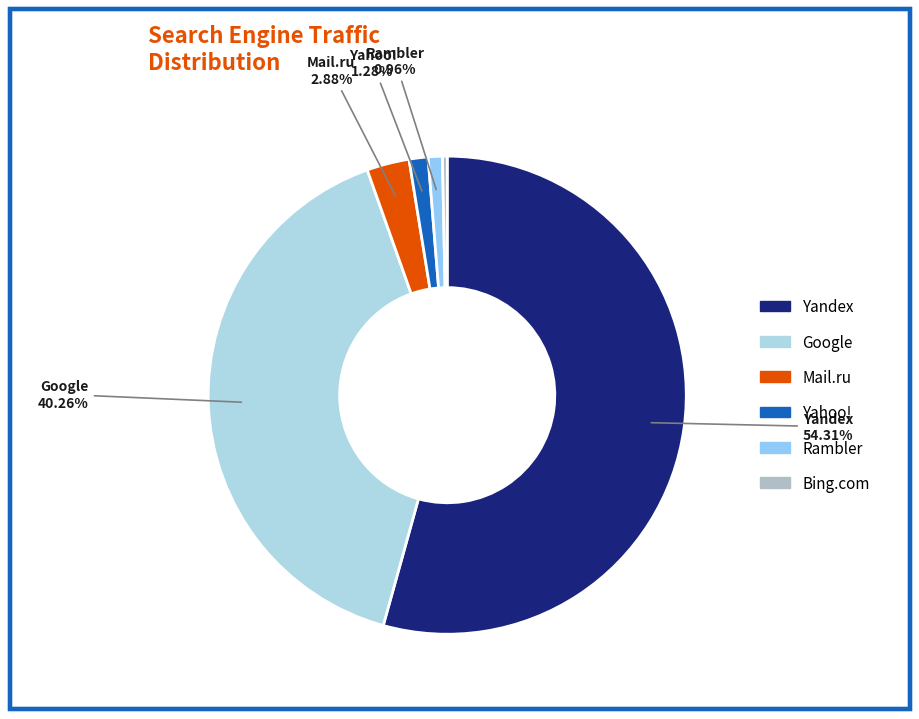

Which slice represents more than half of the pie?

Yandex